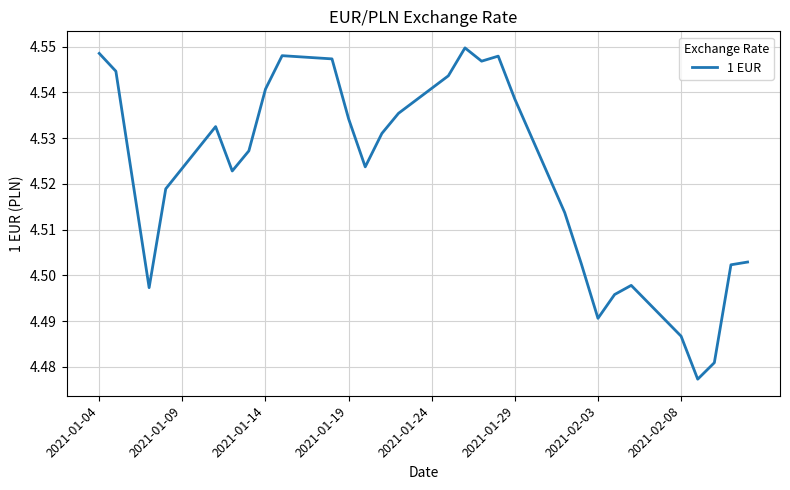

Is this an area chart (filled region under the line)?

No